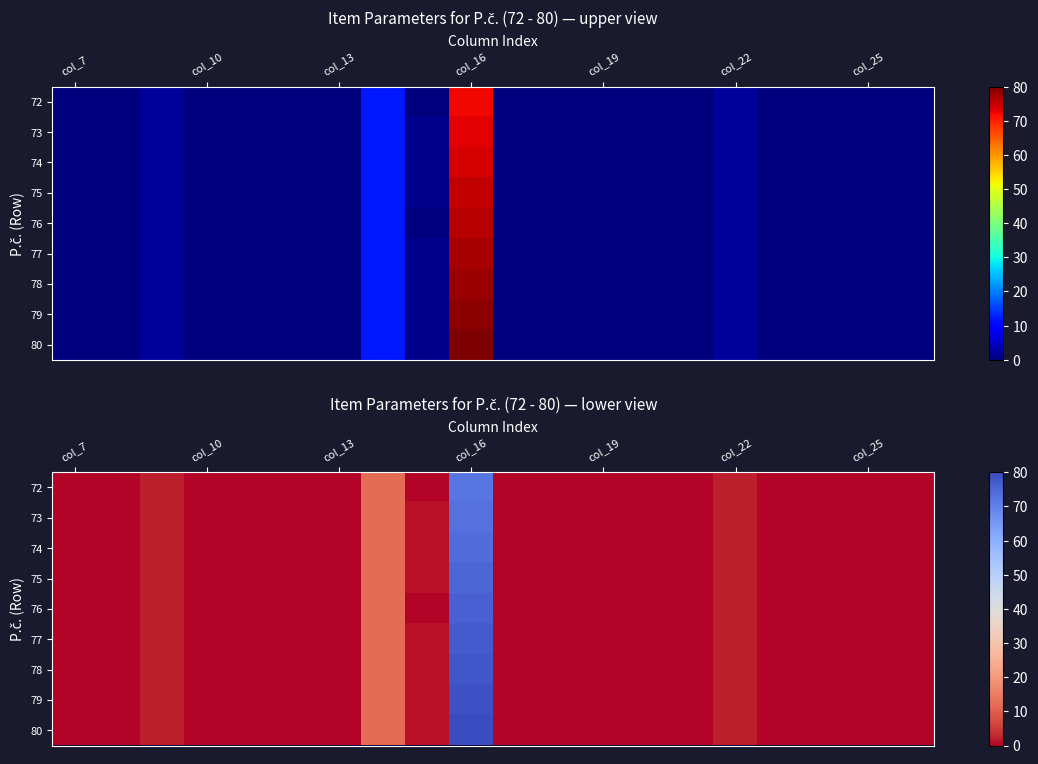

At how many categories does at least one series exceed 2?

2